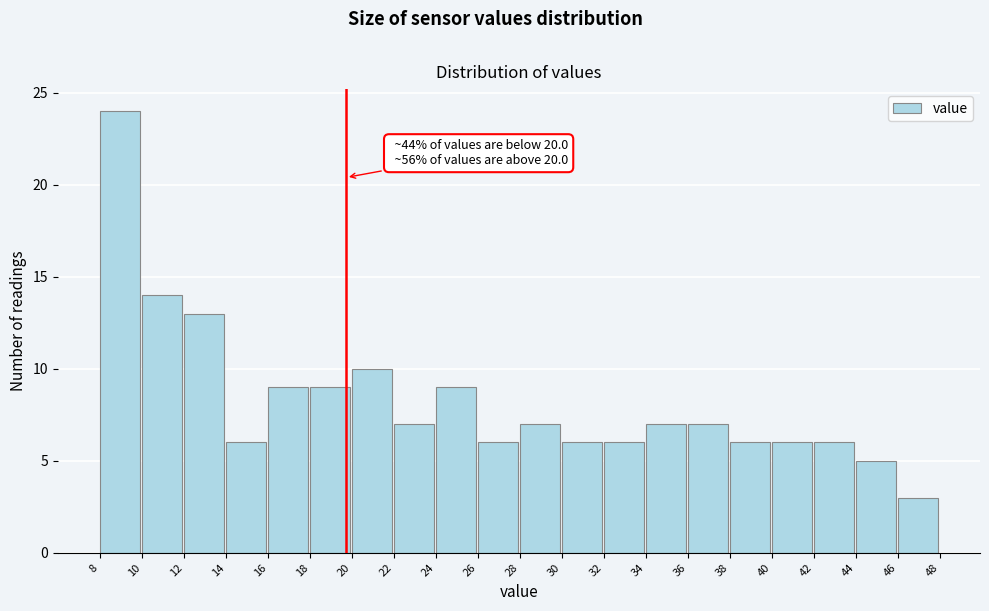

Reading left to right, extract all data points from this chart.

24	14	13	6	9	9	10	7	9	6	7	6	6	7	7	6	6	6	5	3